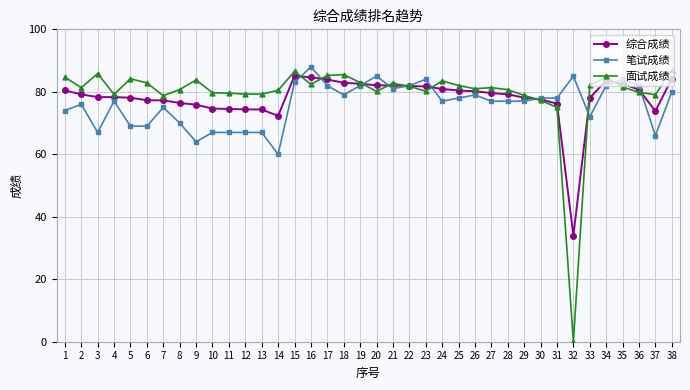

Which series has the widest spread of values?

面试成绩